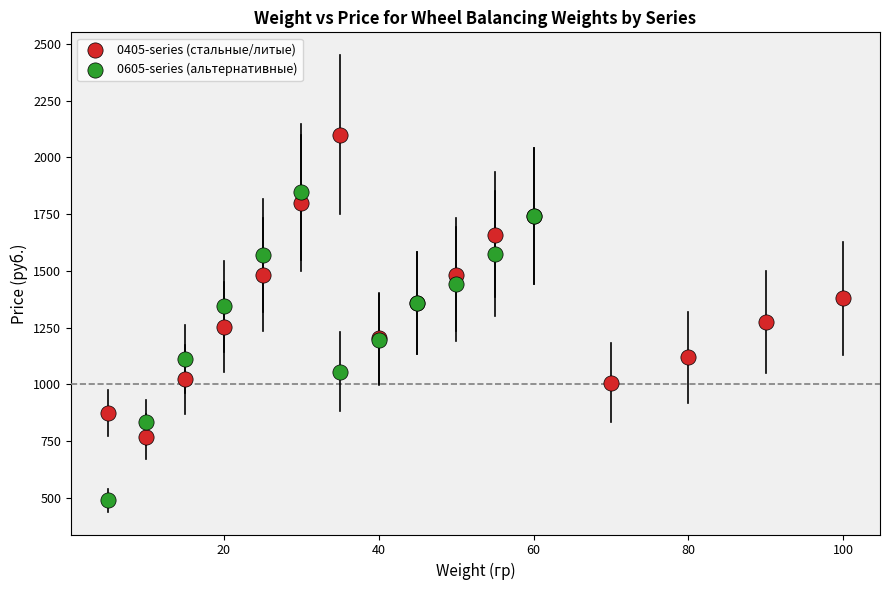

Which series reaches the maximum Y coordinate?

0405-series (стальные/литые)